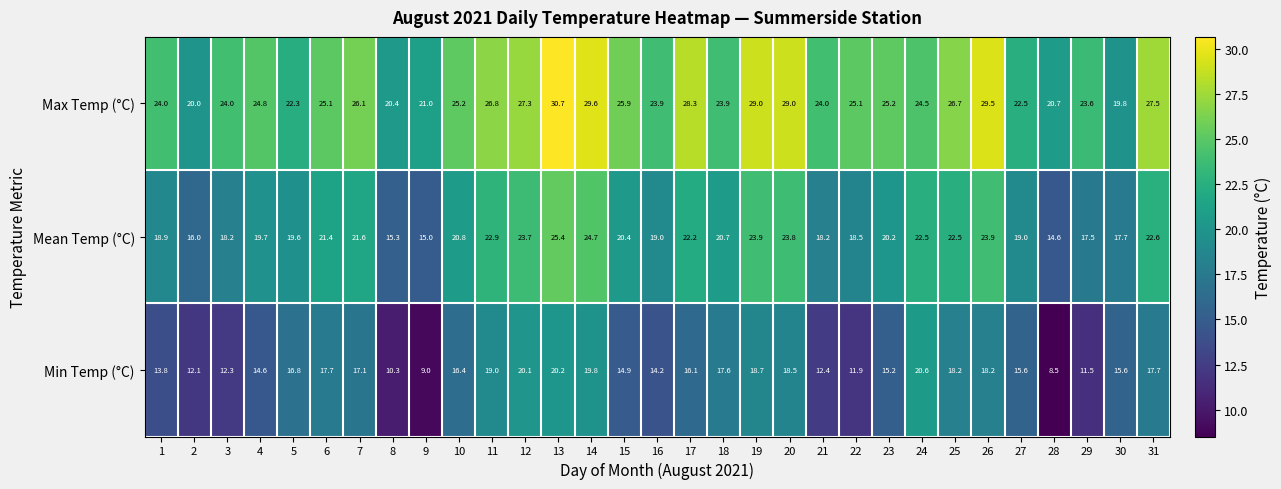

What is the difference between the Min Temp (°C) values at 25 and 22?

6.3